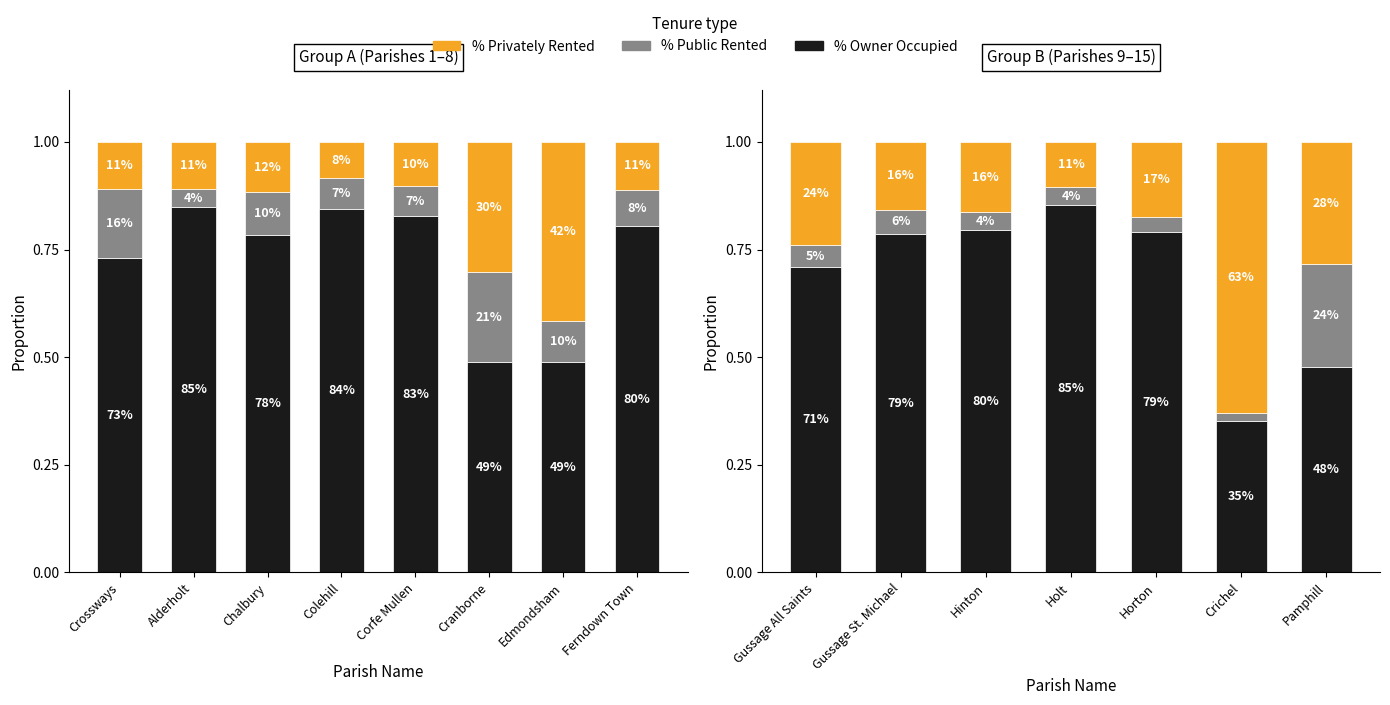

Between Hinton and Pamphill, which series saw the biggest shift?

% Owner Occupied